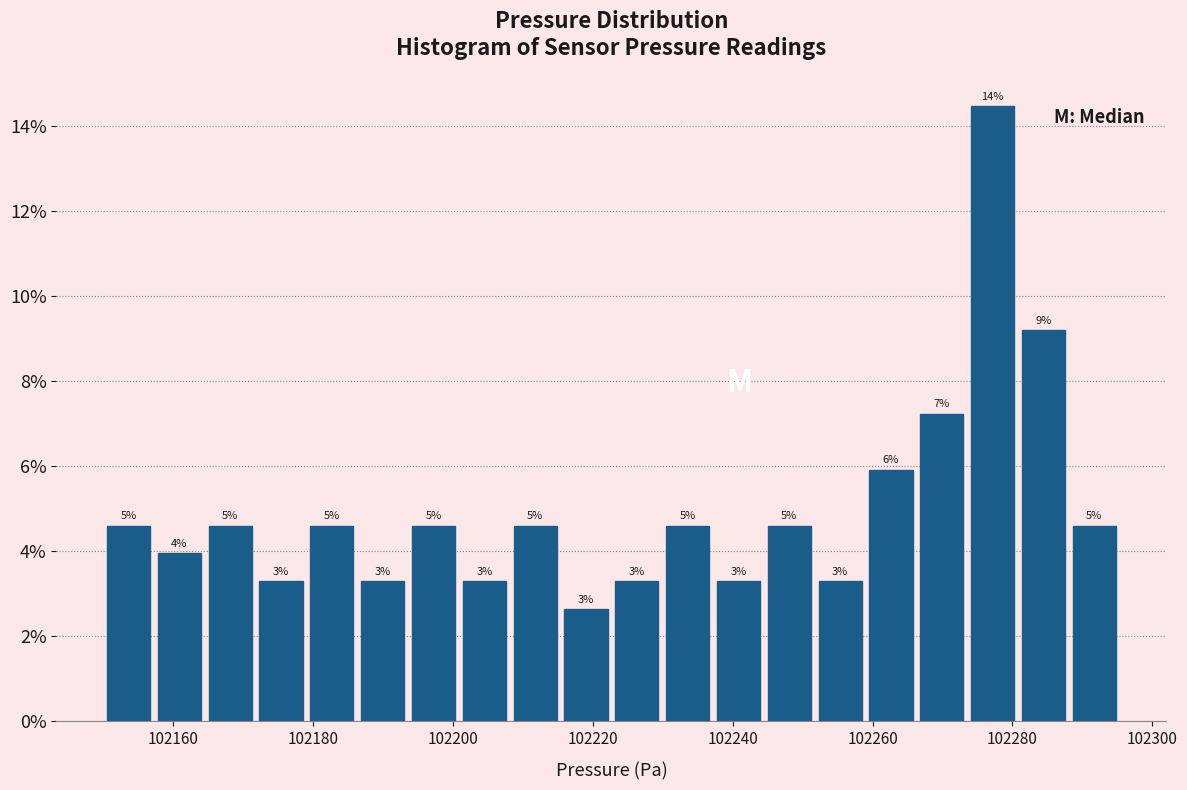

Read against the x-axis, roughly where is the centre of the tallest bar?

102278